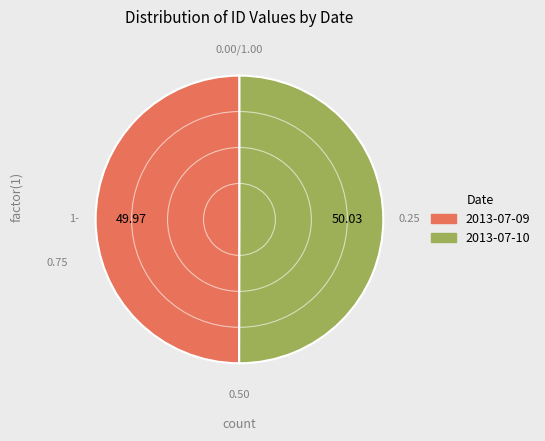

What is the ratio of the value at 2013-07-09 to the value at 2013-07-10?

1.0